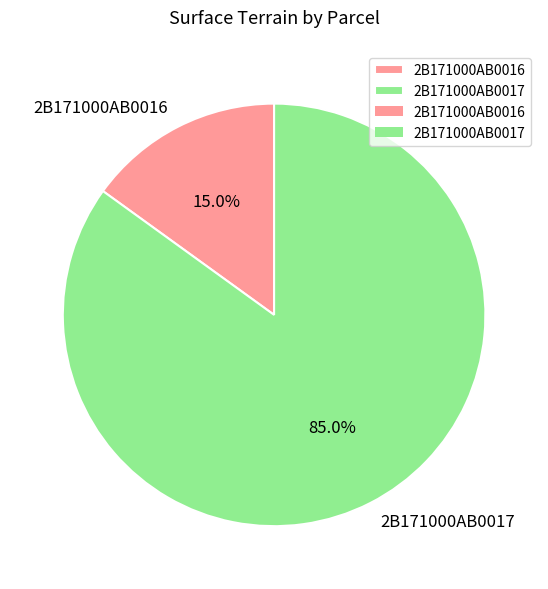

Combined, what portion of the pie is 2B171000AB0016 and 2B171000AB0017?

100.0%